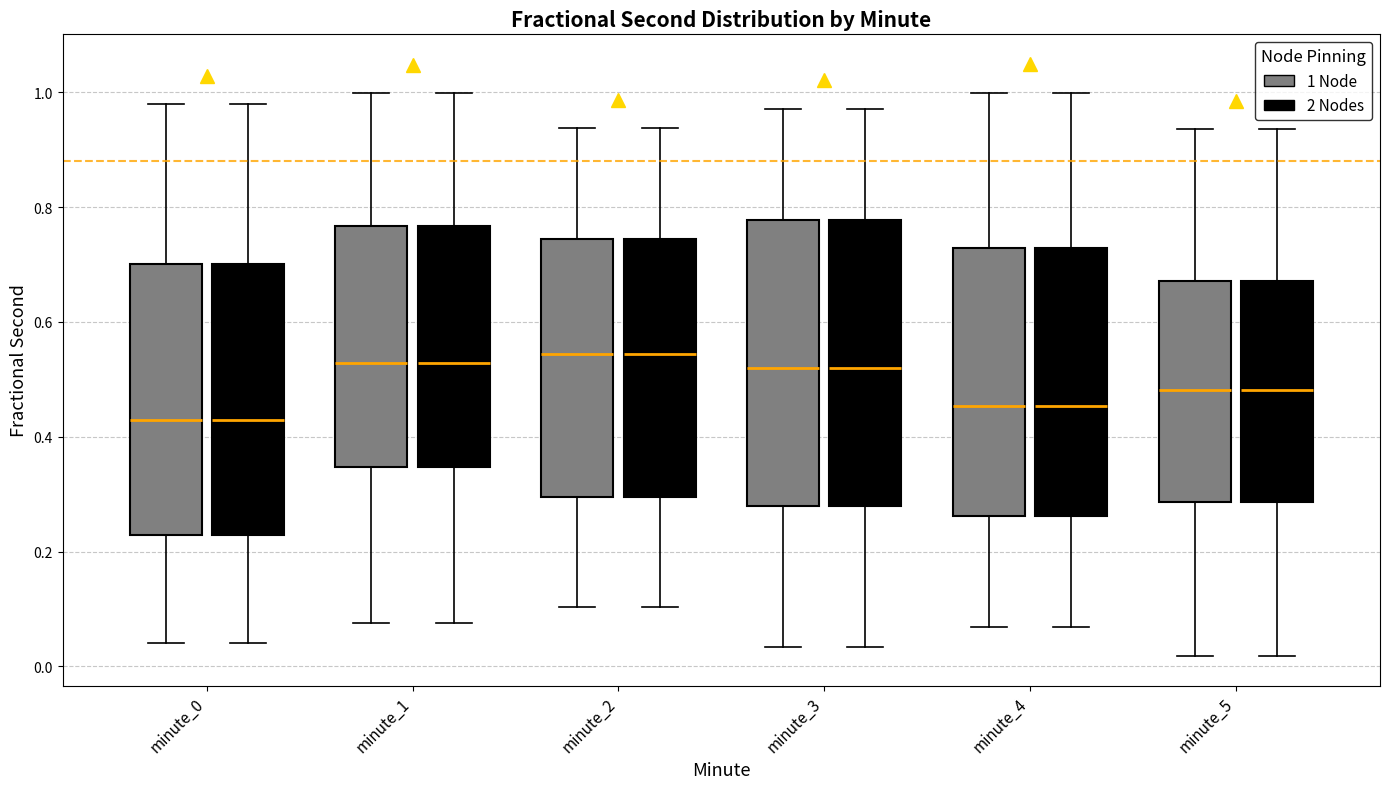

Reading left to right, transcribe this box plot: for each box, give where its median line is, the range the box spans, and where its two whiskers end, as read against the y-axis. The values are not printed on the chart, so give them approximately, as read against the axis.

minute_0 (1 Node): median 0.42, box 0.22 to 0.70, whiskers 0.04 to 0.98
minute_0 (2 Nodes): median 0.42, box 0.22 to 0.70, whiskers 0.04 to 0.98
minute_1 (1 Node): median 0.52, box 0.34 to 0.76, whiskers 0.08 to 1.00
minute_1 (2 Nodes): median 0.52, box 0.34 to 0.76, whiskers 0.08 to 1.00
minute_2 (1 Node): median 0.54, box 0.30 to 0.74, whiskers 0.10 to 0.94
minute_2 (2 Nodes): median 0.54, box 0.30 to 0.74, whiskers 0.10 to 0.94
minute_3 (1 Node): median 0.52, box 0.28 to 0.78, whiskers 0.04 to 0.98
minute_3 (2 Nodes): median 0.52, box 0.28 to 0.78, whiskers 0.04 to 0.98
minute_4 (1 Node): median 0.46, box 0.26 to 0.72, whiskers 0.06 to 1.00
minute_4 (2 Nodes): median 0.46, box 0.26 to 0.72, whiskers 0.06 to 1.00
minute_5 (1 Node): median 0.48, box 0.28 to 0.68, whiskers 0.02 to 0.94
minute_5 (2 Nodes): median 0.48, box 0.28 to 0.68, whiskers 0.02 to 0.94